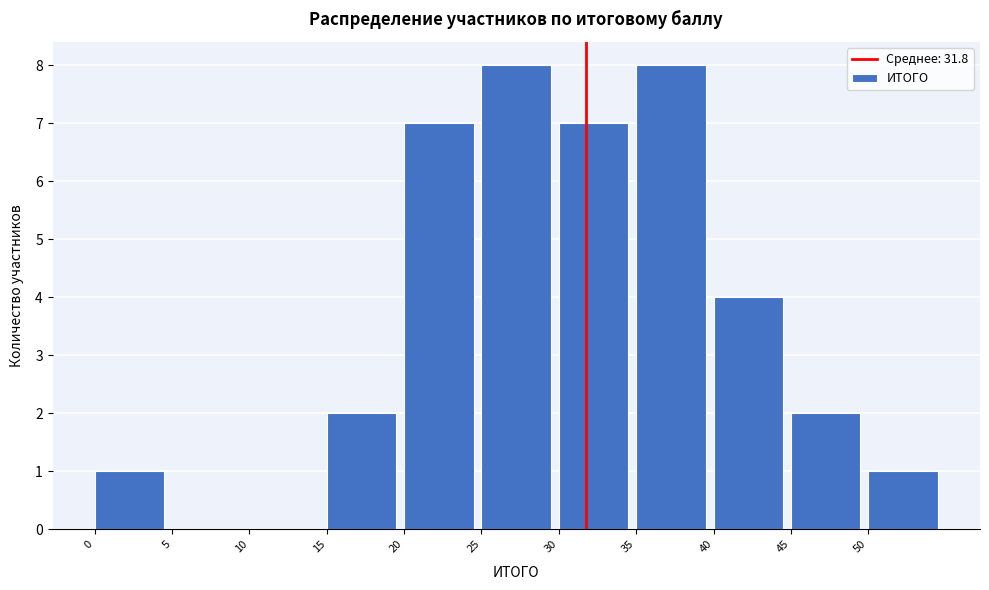

Reading left to right, transcribe this chart: for each bar, give the range it covers on the x-axis and its height. The values are not printed on the chart, so give them approximately, as read against the axis.

0 to 5: 1
5 to 10: 0
10 to 15: 0
15 to 20: 2
20 to 25: 7
25 to 30: 8
30 to 35: 7
35 to 40: 8
40 to 45: 4
45 to 50: 2
50 to 55: 1